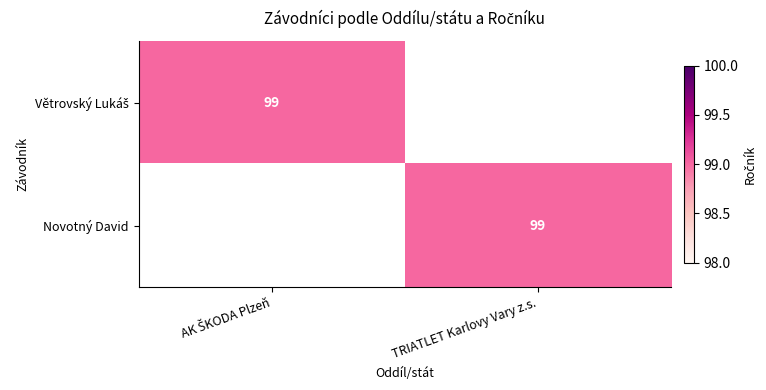

The Novotný David series shows 99 at TRIATLET Karlovy Vary z.s.. True or false?

True